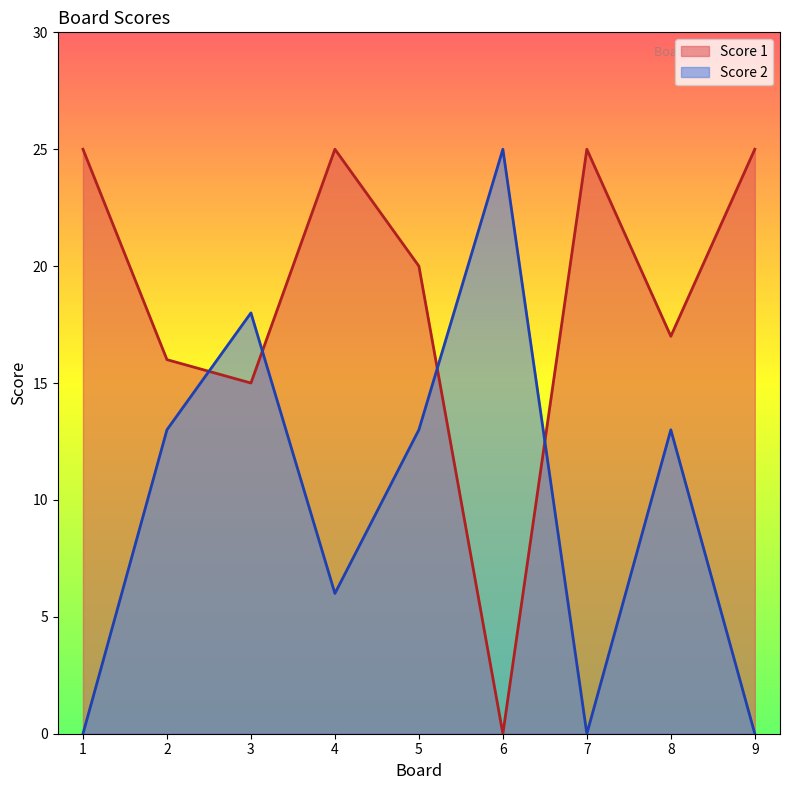

What is the difference between the second highest and minimum values in the Score 1 series?

25